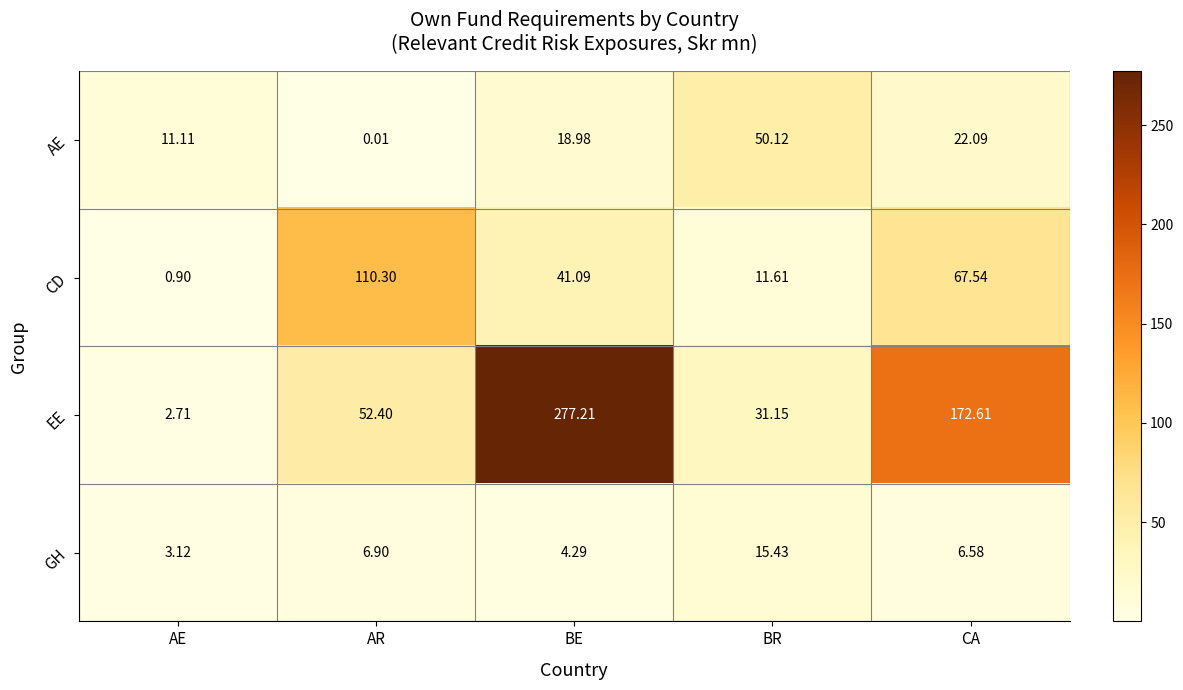

Which label corresponds to the largest value in the chart?

BE